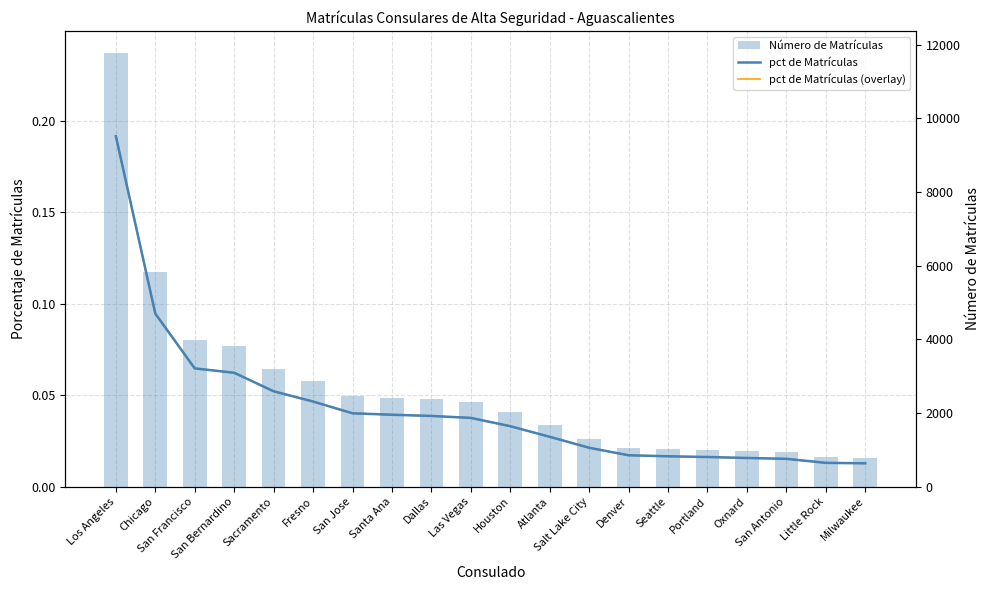

How many groups of bars are there?

20